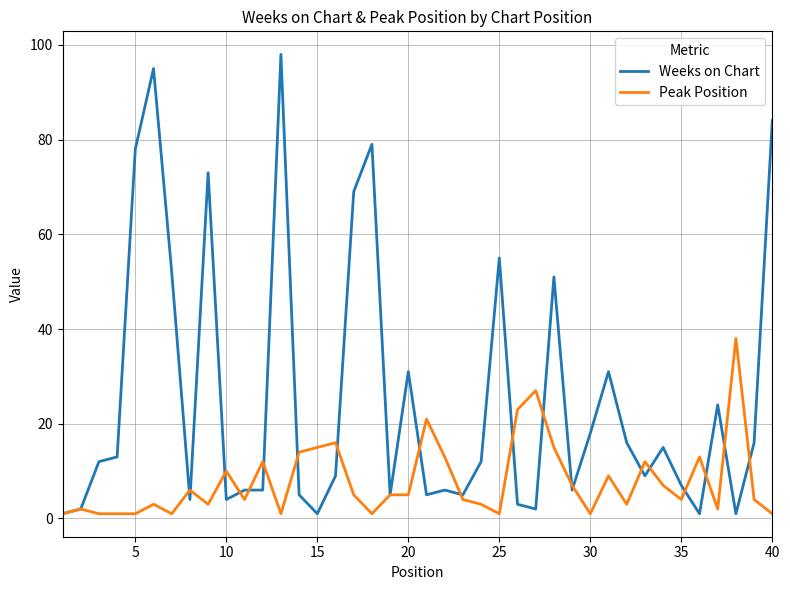

Which series has the widest spread of values?

Weeks on Chart